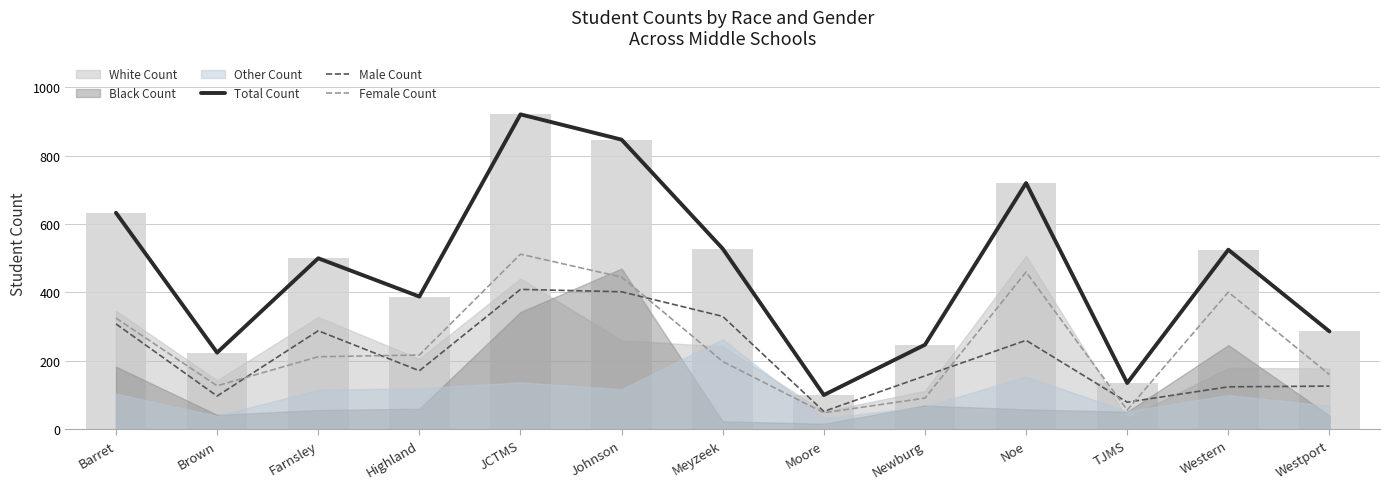

At which label is Total Count closest to 510?

Farnsley